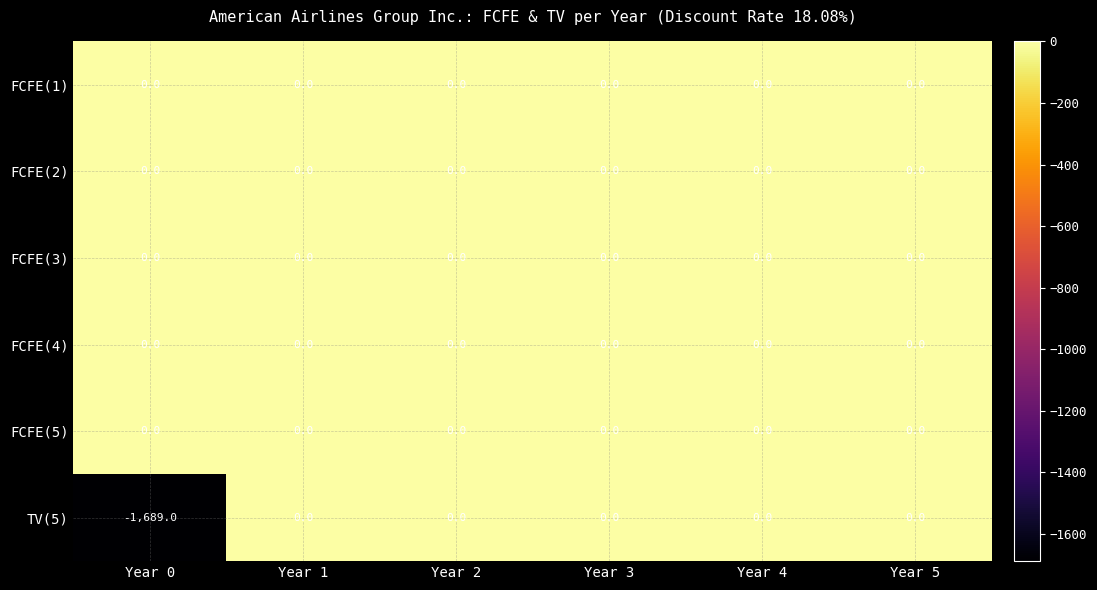

What is the difference between the highest and lowest values at Year 0?

1689